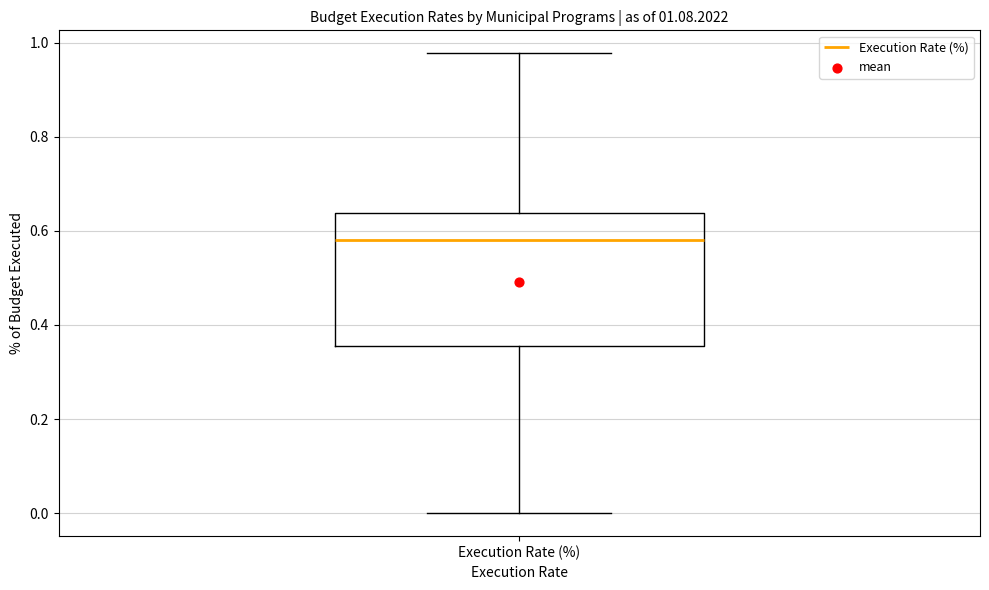

Read this box plot against the y-axis: the position of the median line, the range covered by the box, and the ends of both whiskers. The values are not printed on the chart, so give them approximately, as read against the axis.

median 0.58, box 0.36 to 0.64, whiskers 0.00 to 0.98